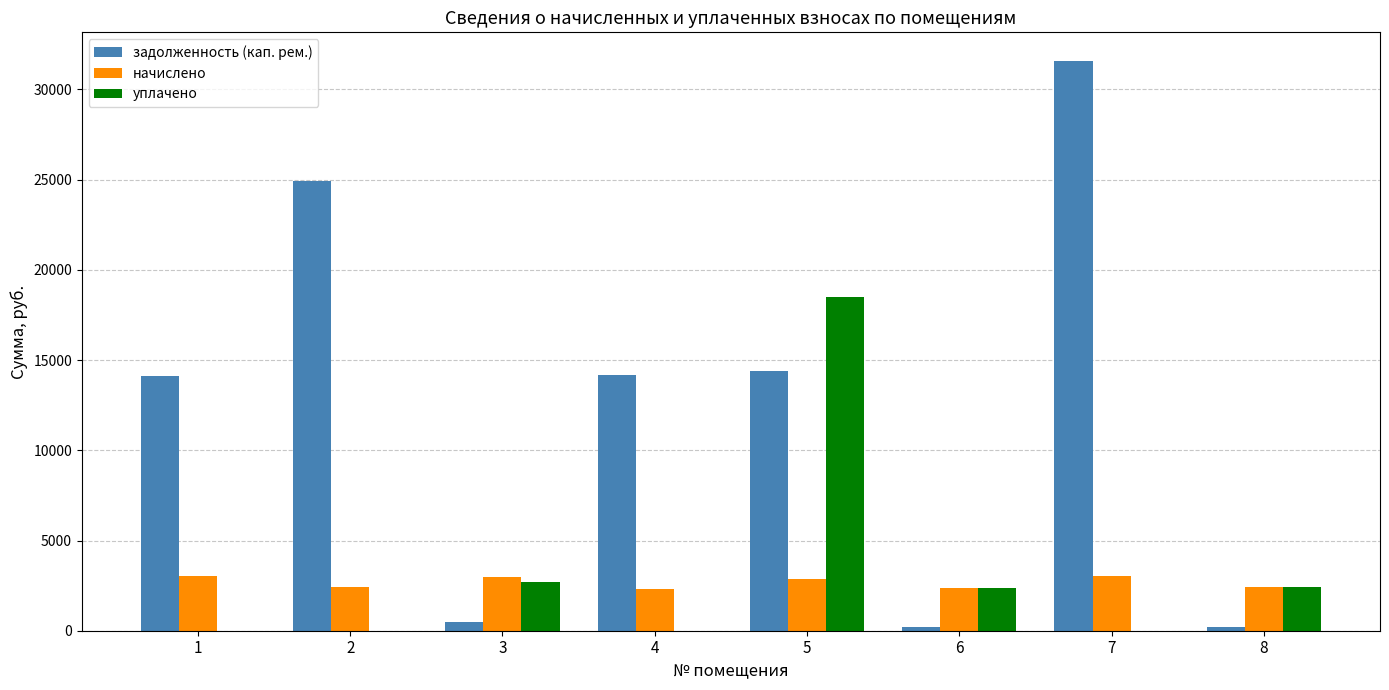

What is the highest value of the задолженность (кап. рем.) series?

31587.0